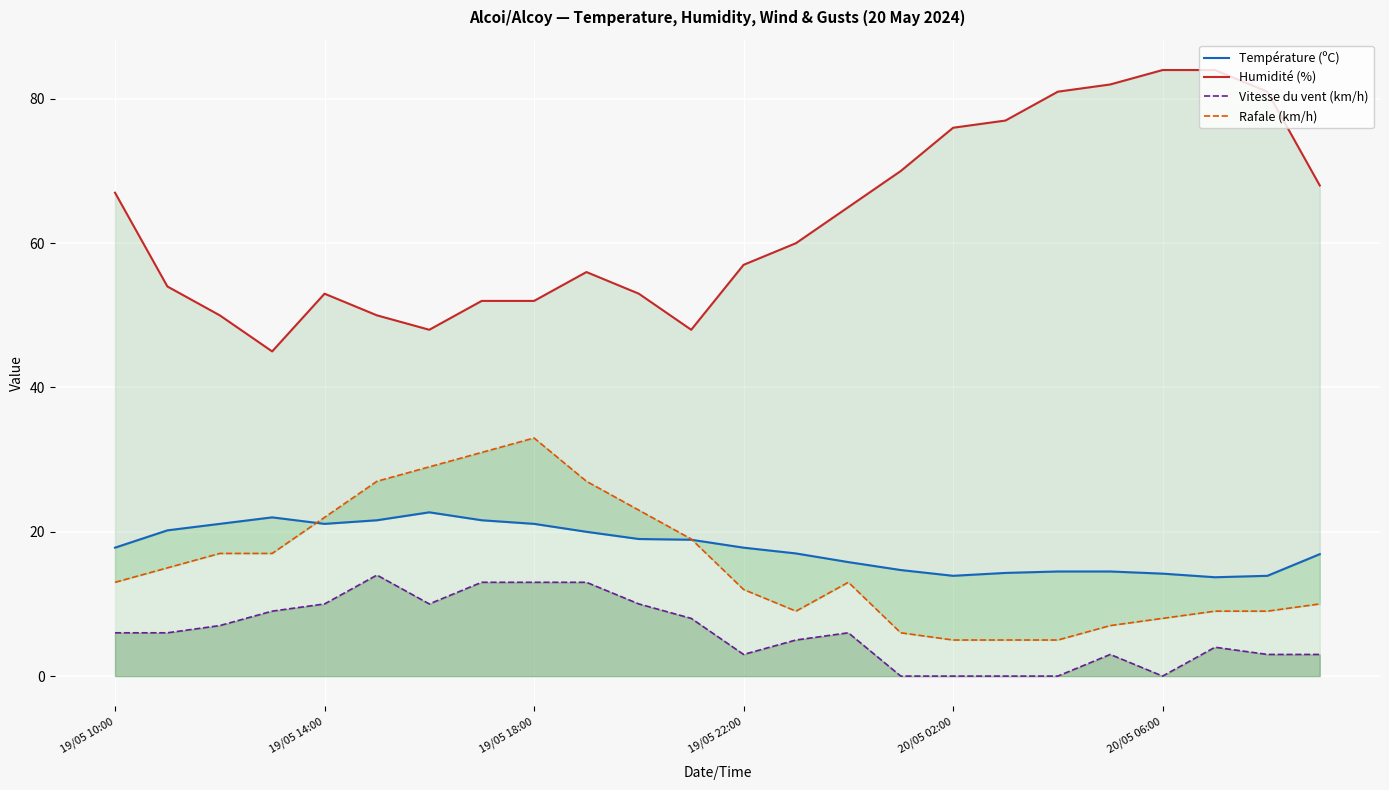

What is the highest value of the Vitesse du vent (km/h) series?

14